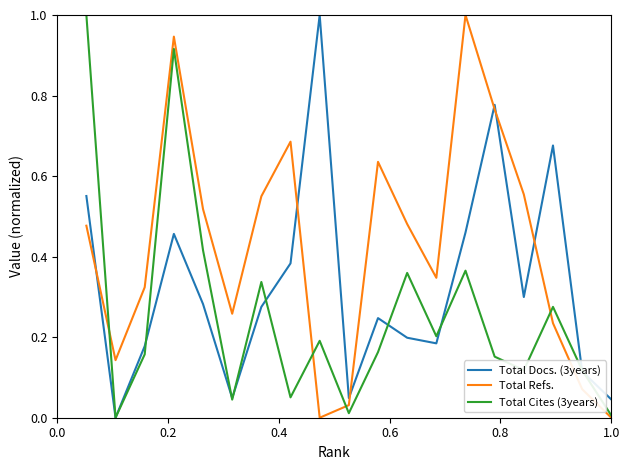

Rank the series by their average value, from lowest to highest.

Total Cites (3years), Total Docs. (3years), Total Refs.